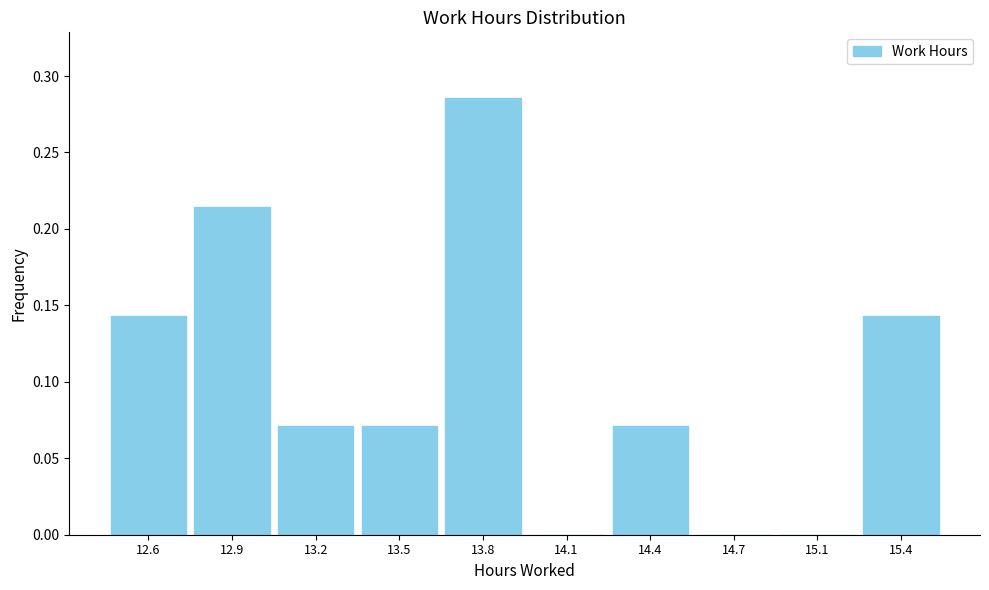

What is the sum of all values?

1.0